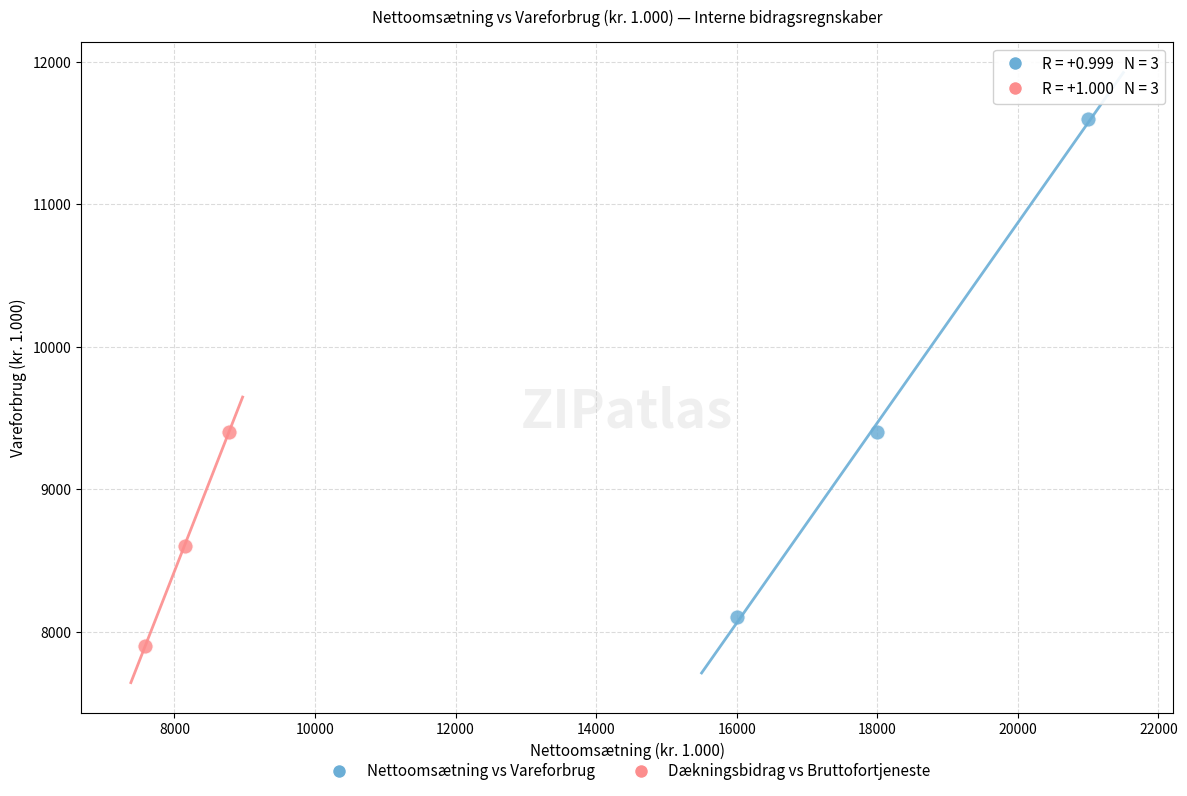

What are all the series names shown in the legend?

Nettoomsætning vs Vareforbrug, Dækningsbidrag vs Bruttofortjeneste